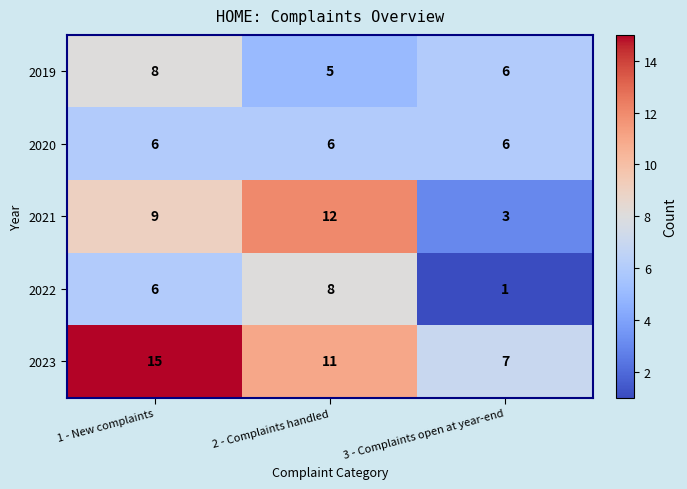

Reading right to left, list all the values displayed in this chart.

2019: 3 - Complaints open at year-end=6	2 - Complaints handled=5	1 - New complaints=8
2020: 3 - Complaints open at year-end=6	2 - Complaints handled=6	1 - New complaints=6
2021: 3 - Complaints open at year-end=3	2 - Complaints handled=12	1 - New complaints=9
2022: 3 - Complaints open at year-end=1	2 - Complaints handled=8	1 - New complaints=6
2023: 3 - Complaints open at year-end=7	2 - Complaints handled=11	1 - New complaints=15